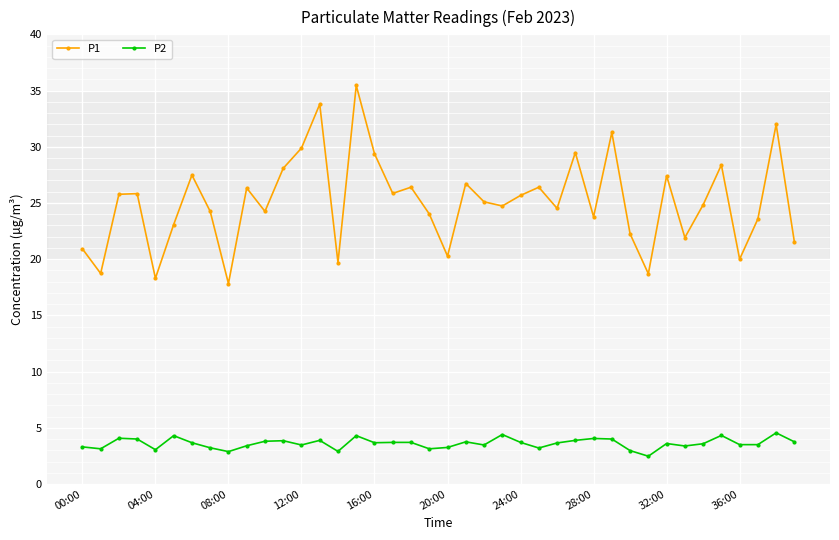

List the series in order of their overall mean, lowest first.

P2, P1